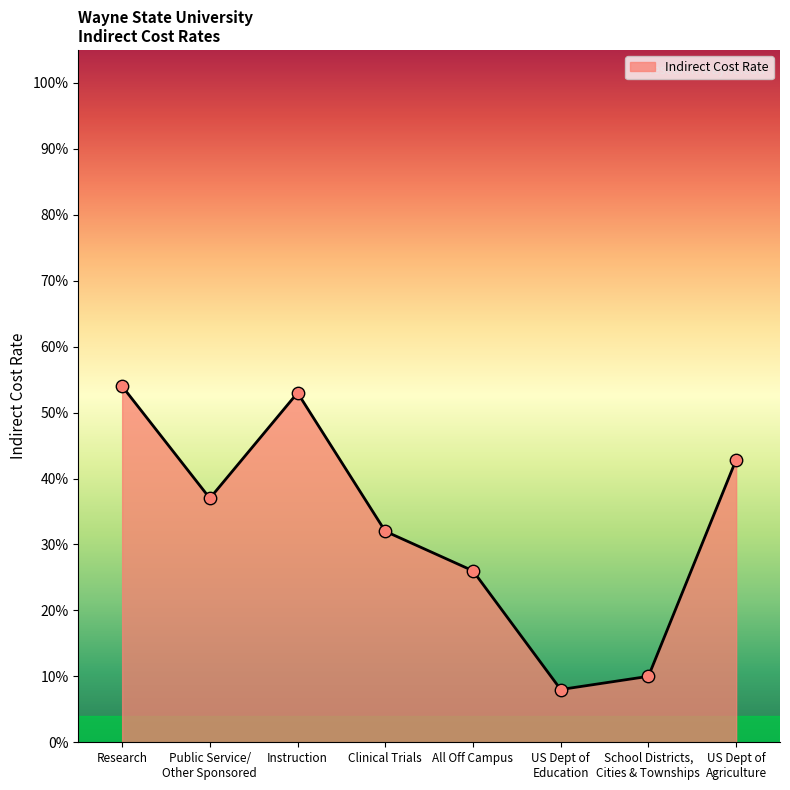

Which has a higher value, School Districts,
Cities & Townships or All Off Campus?

All Off Campus